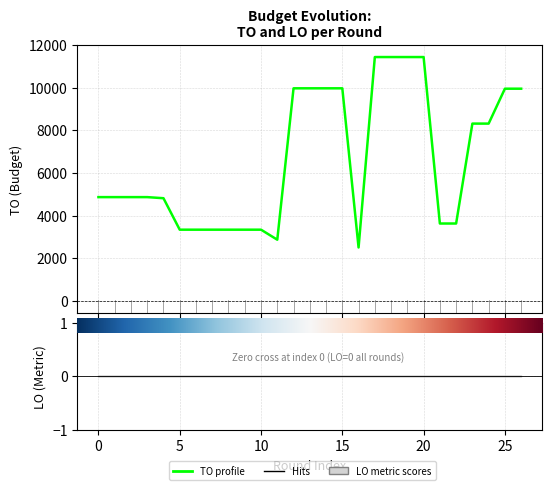

Reading left to right, what are all the values shown in this chart?

4867	4867	4867	4867	4816	3341	3341	3341	3341	3341	3341	2871	9967	9967	9967	9967	2507	11432	11432	11432	11432	3630	3630	8313	8313	9949	9949